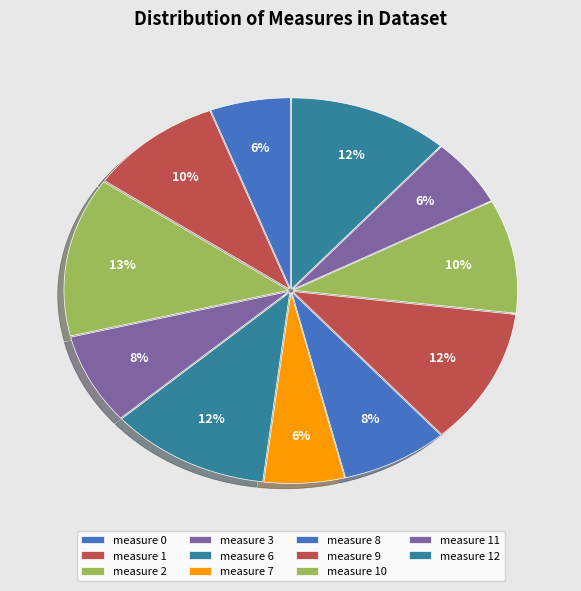

How many segments does this pie chart have?

11